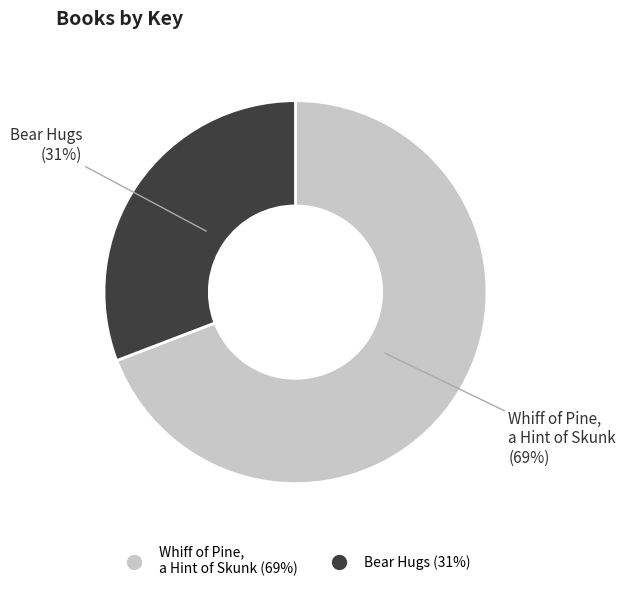

To the nearest percent, what is the difference between the largest and smallest slice percentages?

38%